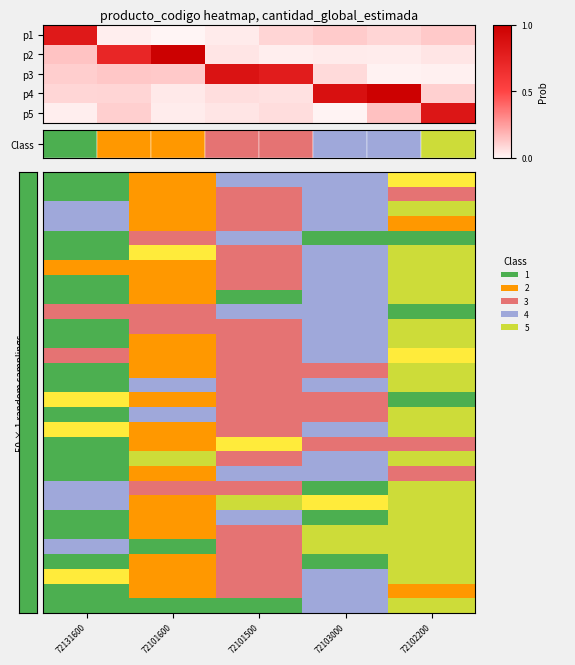

List the series in order of their peak value, highest first.

p2, p4, p3, p5, p1